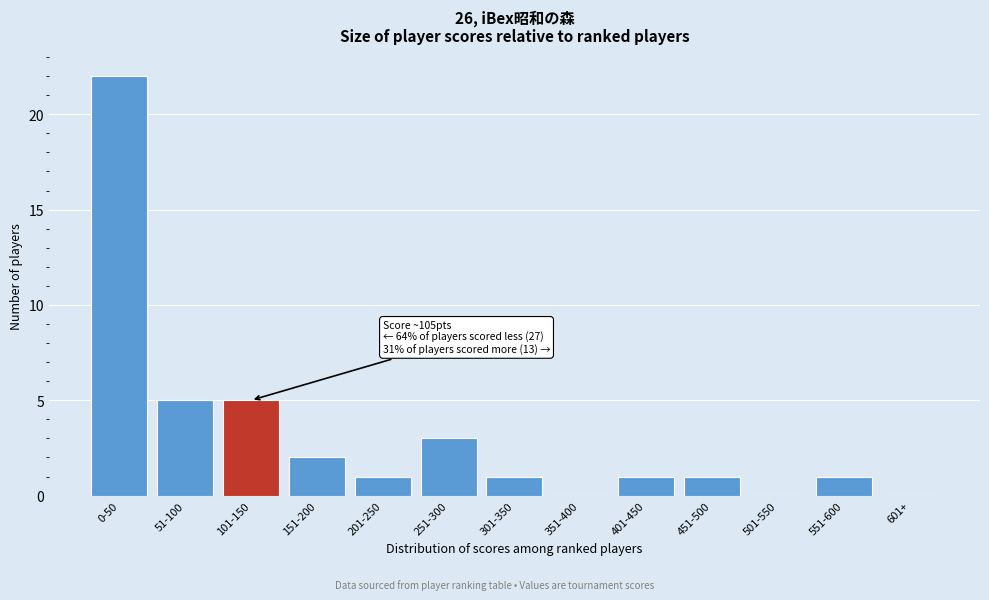

Reading left to right, extract all data points from this chart.

0-50=22	51-100=5	101-150=5	151-200=2	201-250=1	251-300=3	301-350=1	351-400=0	401-450=1	451-500=1	501-550=0	551-600=1	601+=0